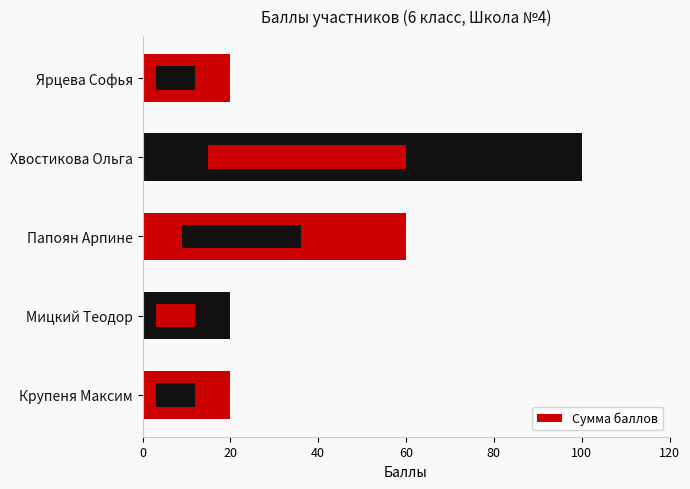

How many categories are shown in the chart?

5